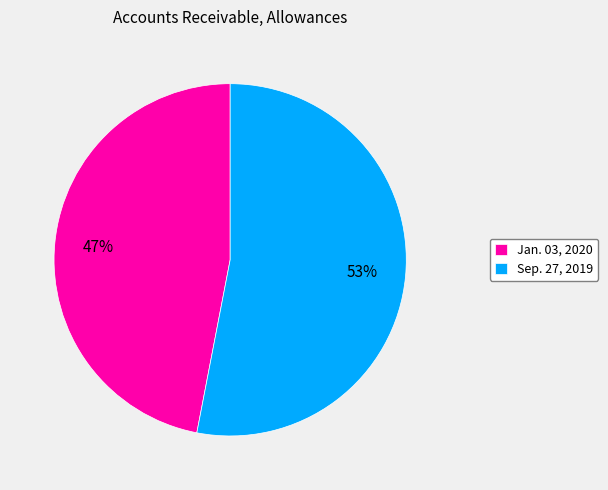

What is the ratio of the value at Sep. 27, 2019 to the value at Jan. 03, 2020?

1.1